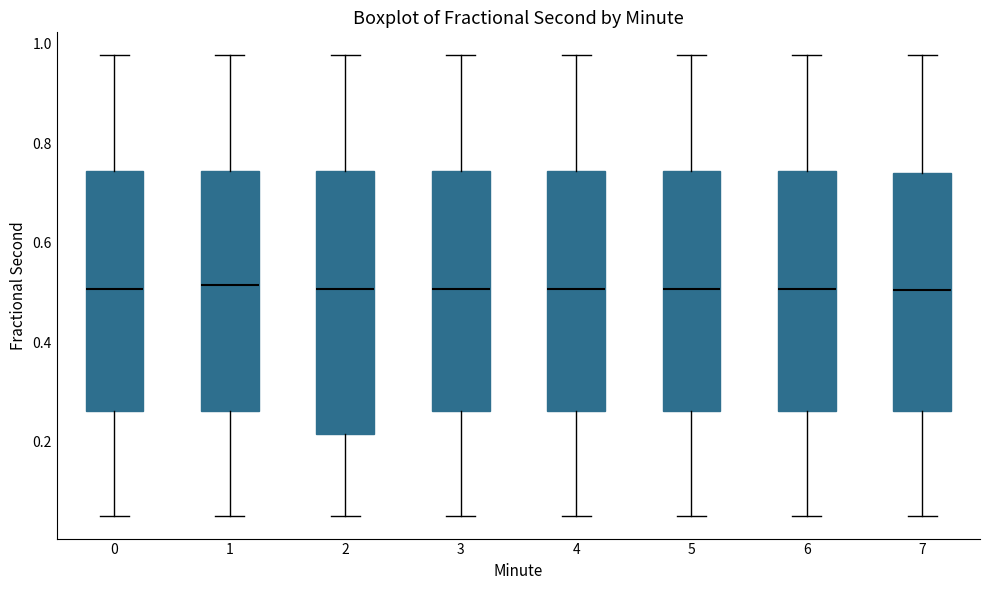

Comparing the boxes themselves (not the whiskers), which one is the tallest?

2